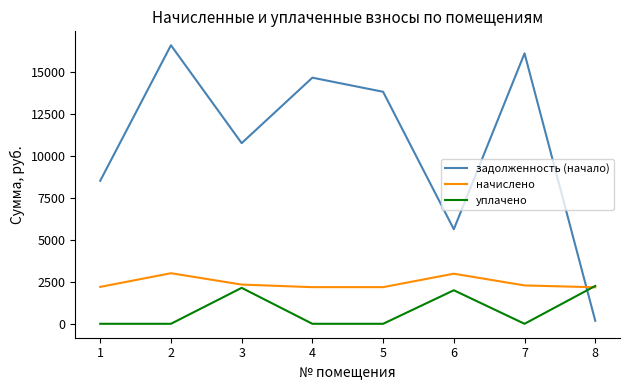

After their last crossing, which series has the higher values: уплачено or задолженность (начало)?

уплачено